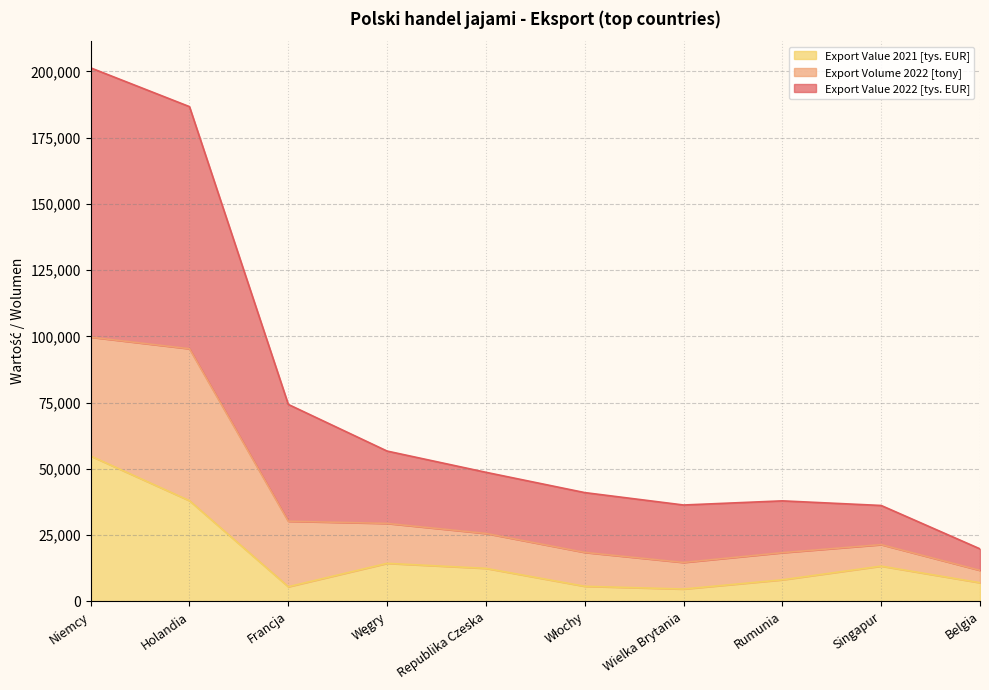

What is the total value across all series at Rumunia?

37903.9